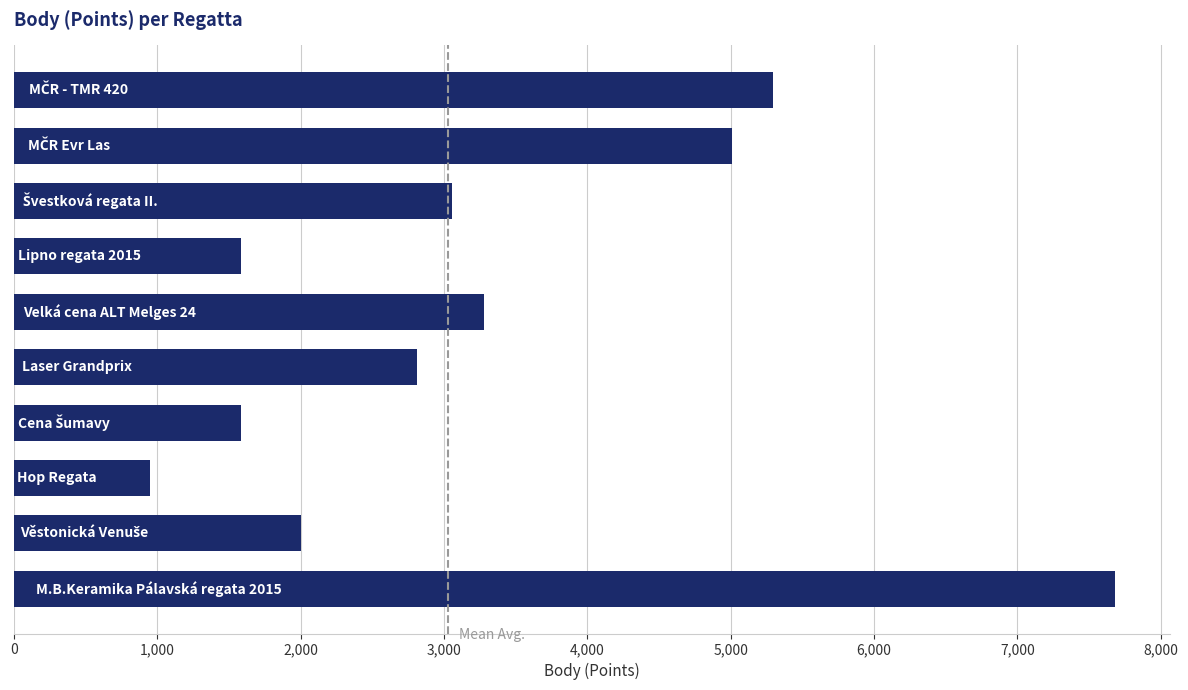

What is the smallest value displayed?

950